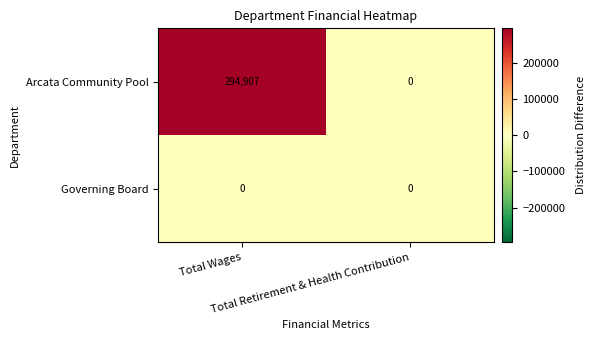

List the series in order of their overall mean, lowest first.

Governing Board, Arcata Community Pool